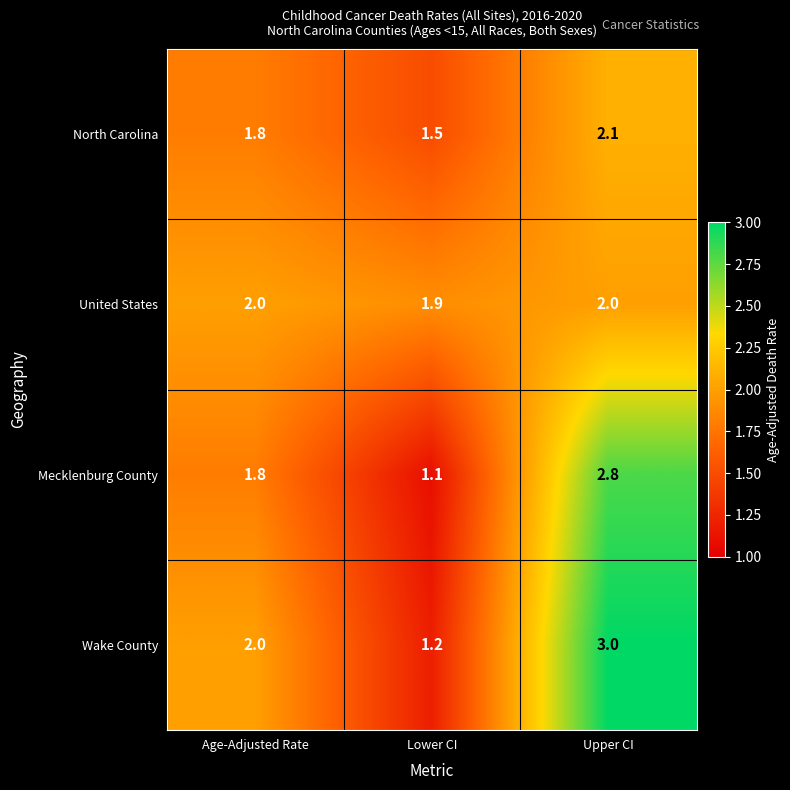

What is the difference between the maximum and minimum values in the Wake County series?

1.8